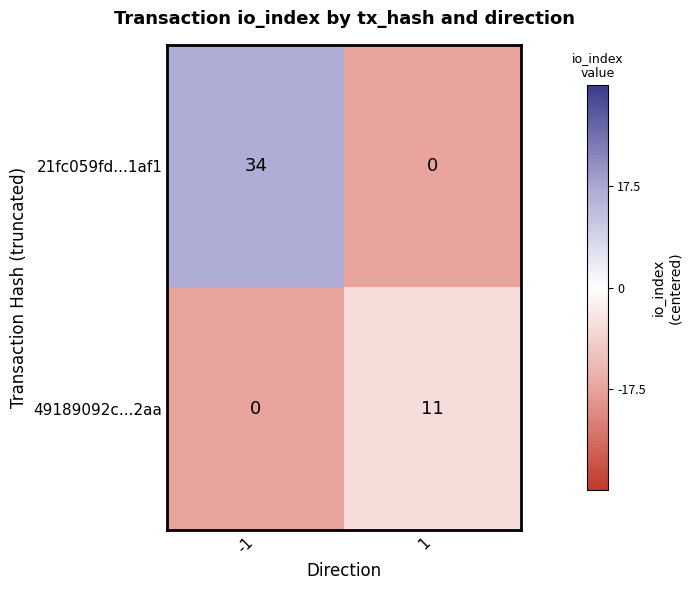

At -1, list the series in order from smallest to largest.

49189092c...2aa, 21fc059fd...1af1